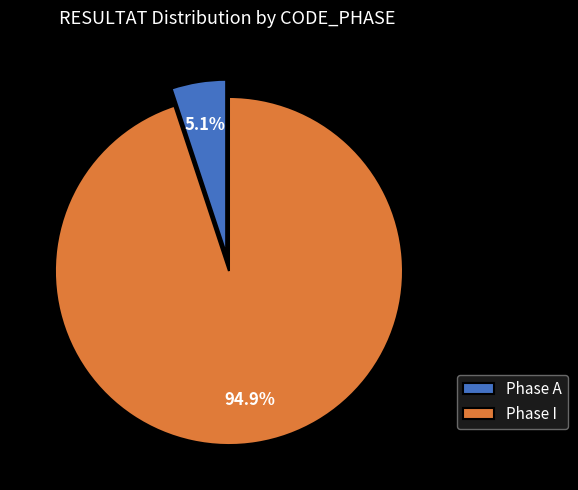

What percentage do Phase A and Phase I together represent?

100.0%